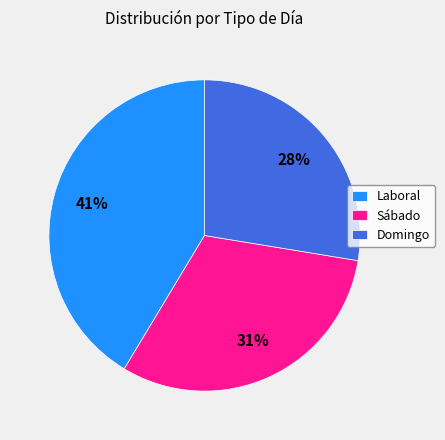

Rank the categories by value from lowest to highest.

Domingo, Sábado, Laboral